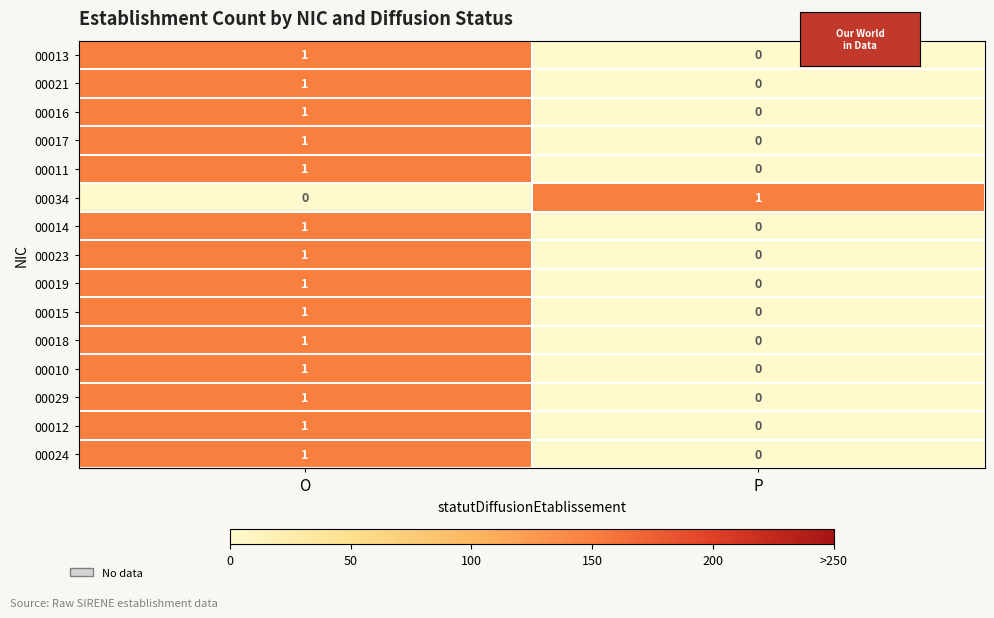

Reading left to right, what are all the values shown in this chart?

00013: 1	0
00021: 1	0
00016: 1	0
00017: 1	0
00011: 1	0
00034: 0	1
00014: 1	0
00023: 1	0
00019: 1	0
00015: 1	0
00018: 1	0
00010: 1	0
00029: 1	0
00012: 1	0
00024: 1	0